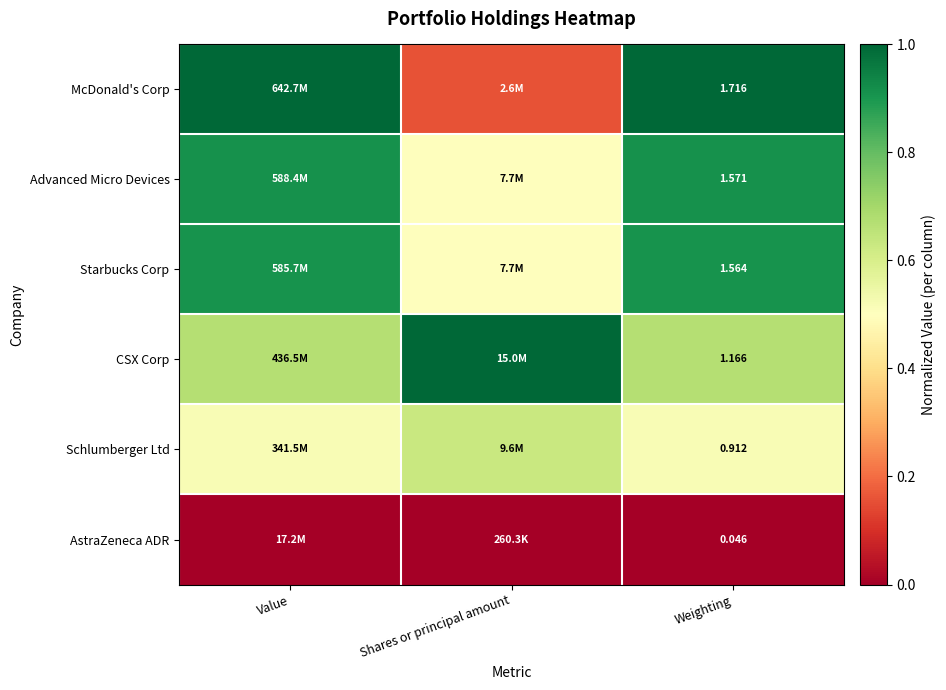

Rank the series at Weighting from lowest to highest value.

AstraZeneca ADR, Schlumberger Ltd, CSX Corp, Starbucks Corp, Advanced Micro Devices, McDonald's Corp